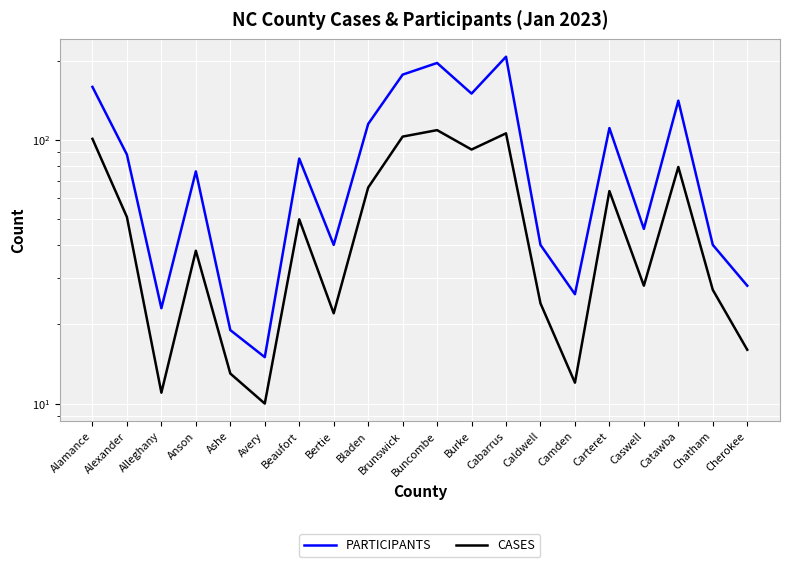

How many interior local valleys does the CASES series have?

6